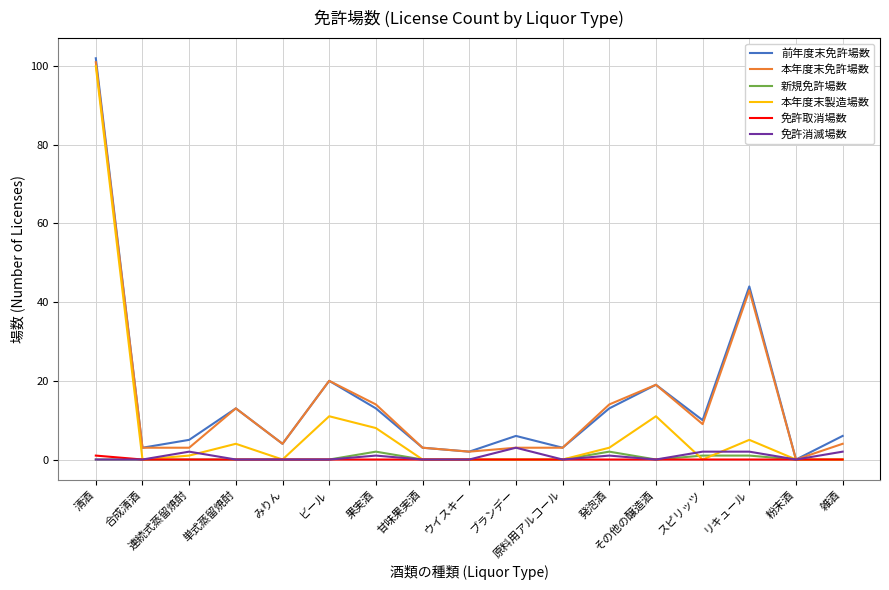

What position from the right is 単式蒸留焼酎?

14